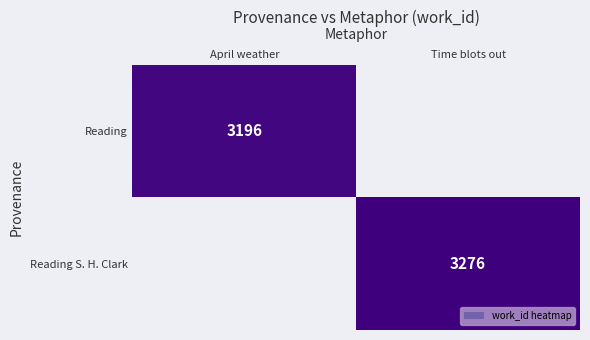

Is it true that Reading equals 3196 at April weather?

True